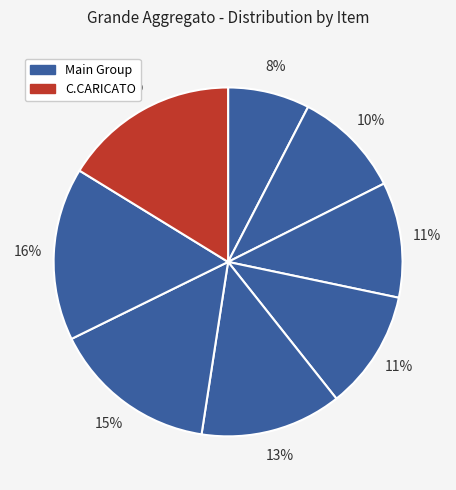

Count the number of slices in the pie.

8